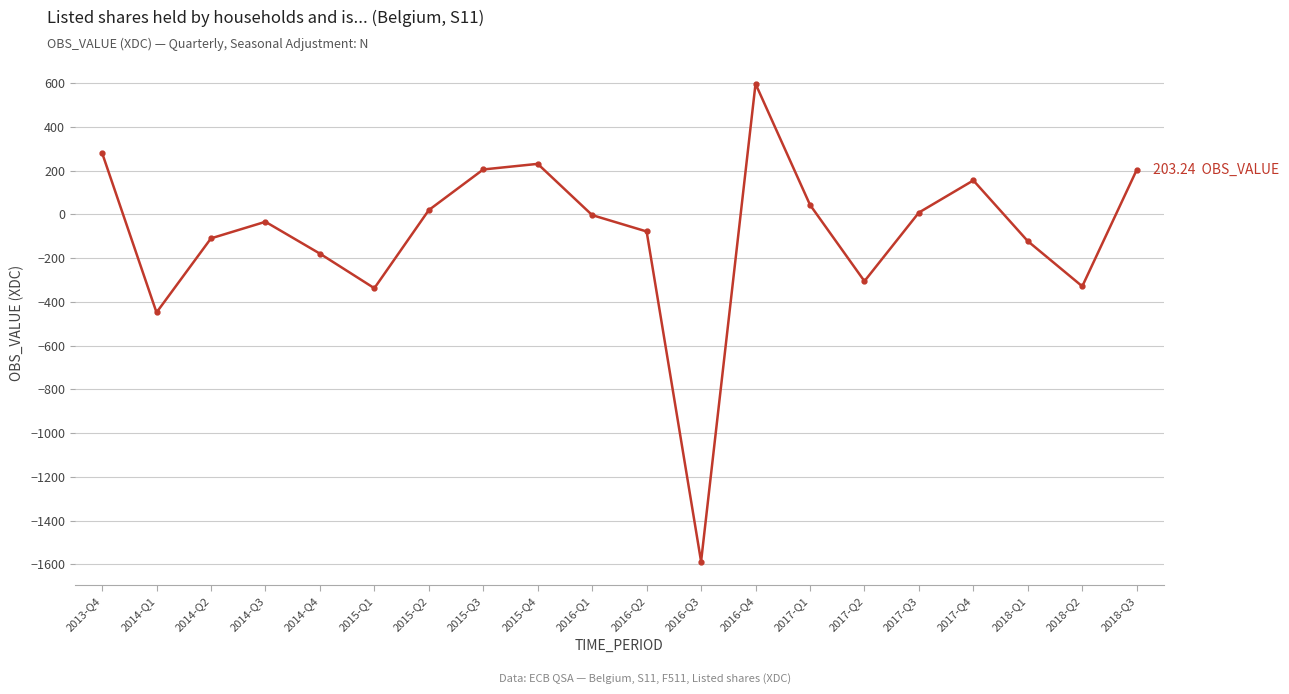

At which category does the chart reach its minimum across all series?

2016-Q3